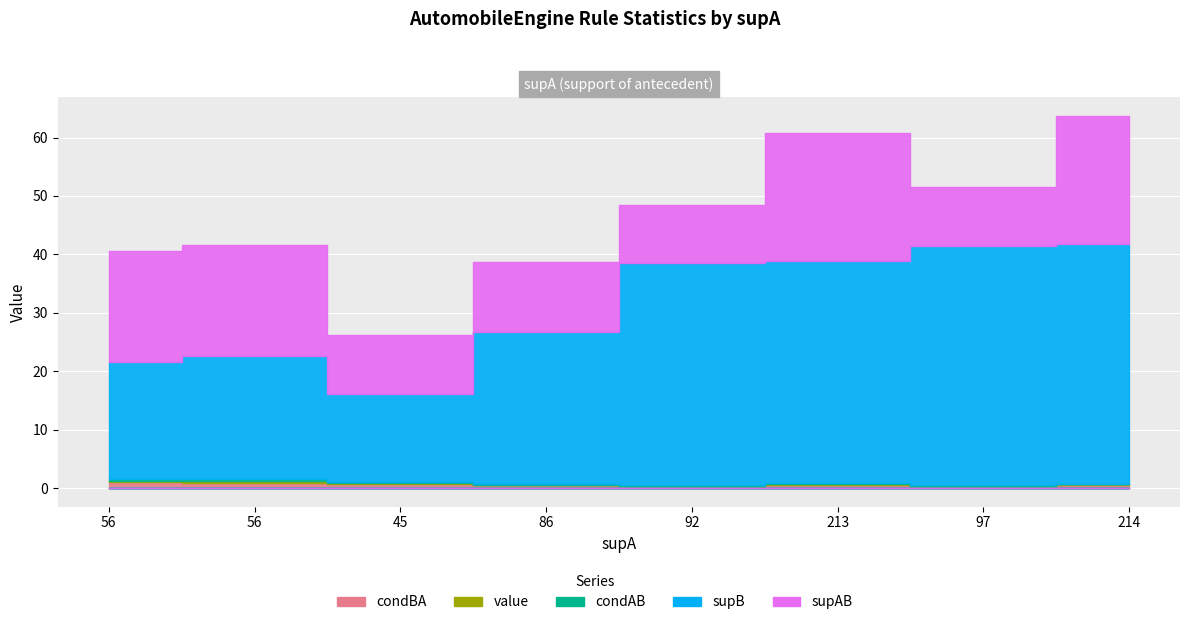

Read the supAB value at 97.

10.0